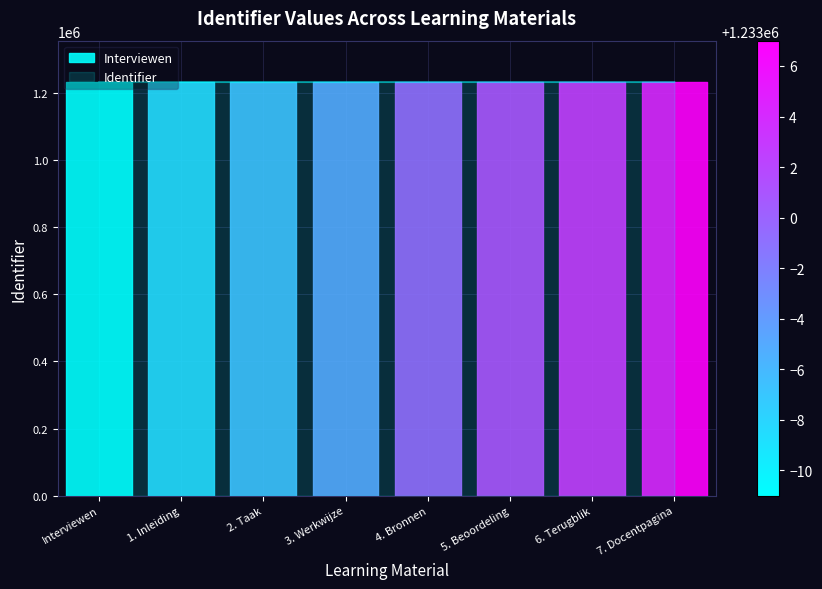

List the labels in order of value, largest first.

7. Docentpagina, 6. Terugblik, 5. Beoordeling, 4. Bronnen, 3. Werkwijze, 2. Taak, 1. Inleiding, Interviewen